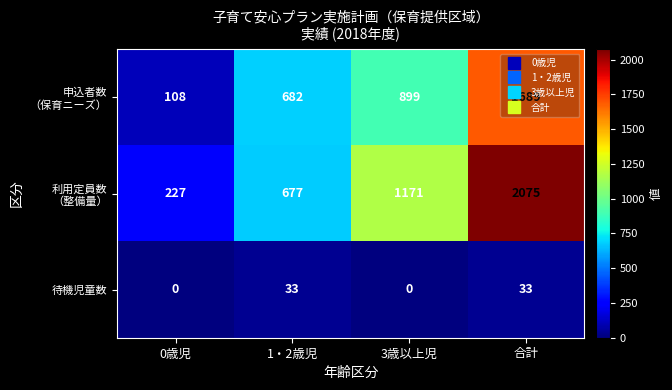

At how many categories does at least one series exceed 68?

4